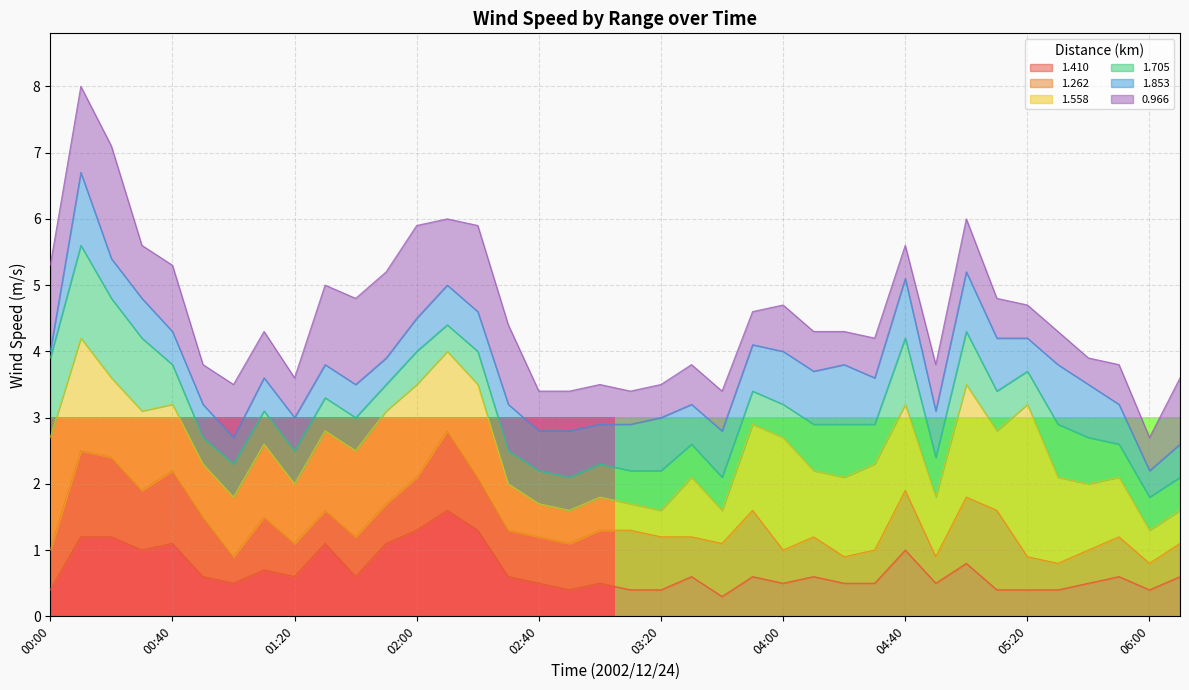

What is the minimum value for 1.410?

0.3